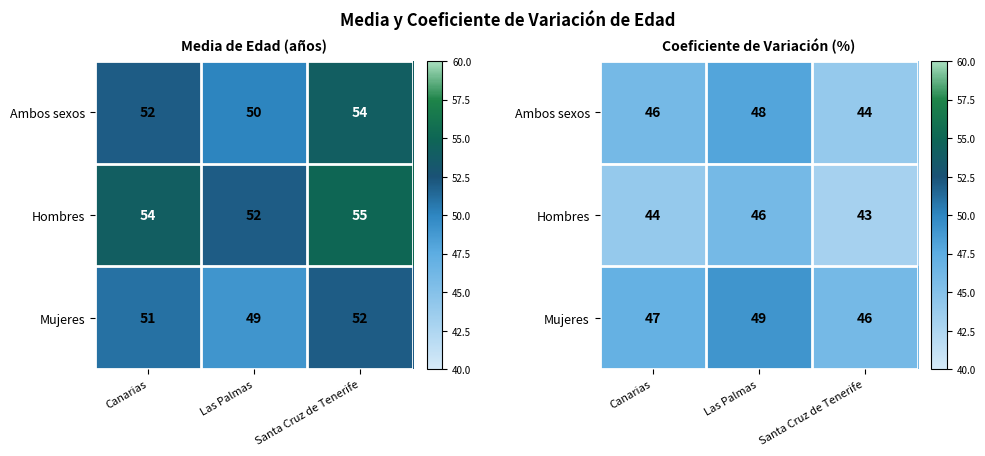

List the series in order of their peak value, lowest first.

Hombres, Ambos sexos, Mujeres